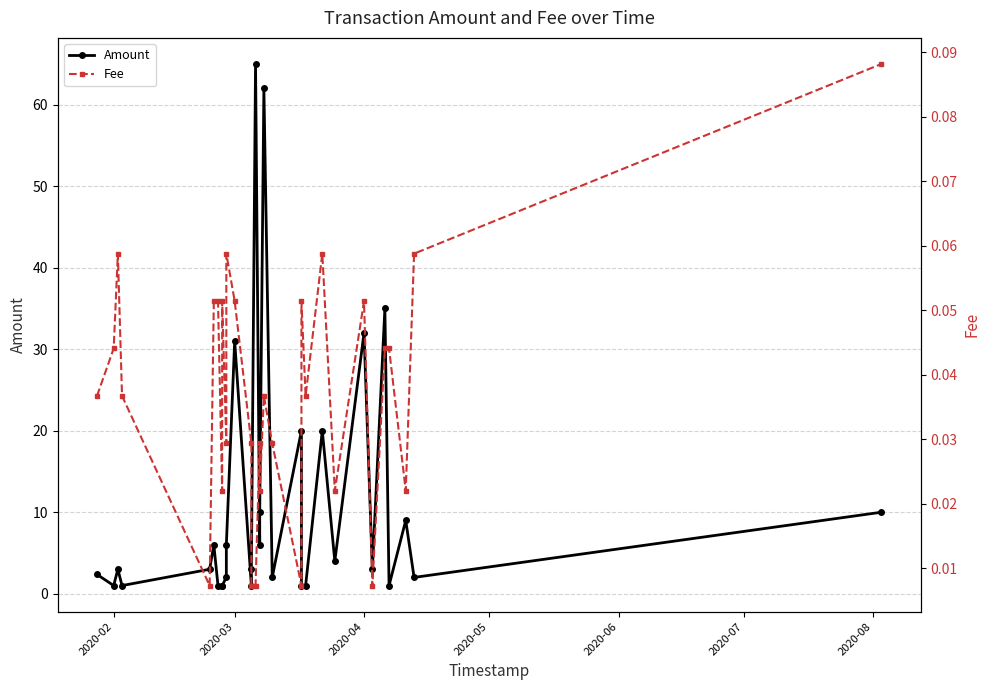

Rank the series by their average value, from lowest to highest.

Fee, Amount